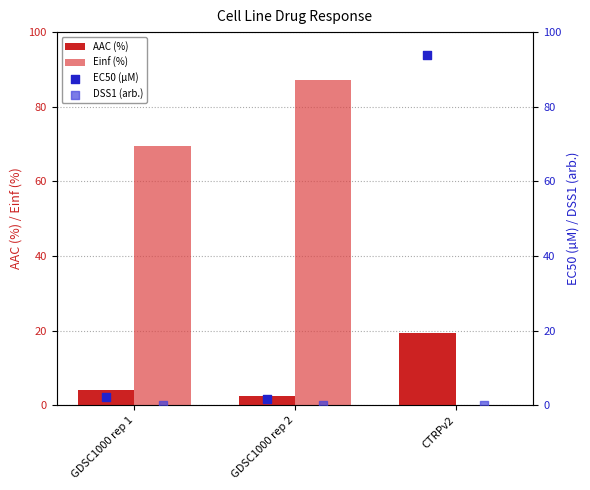

Where is Einf (%) nearest to the value 43?

GDSC1000 rep 1